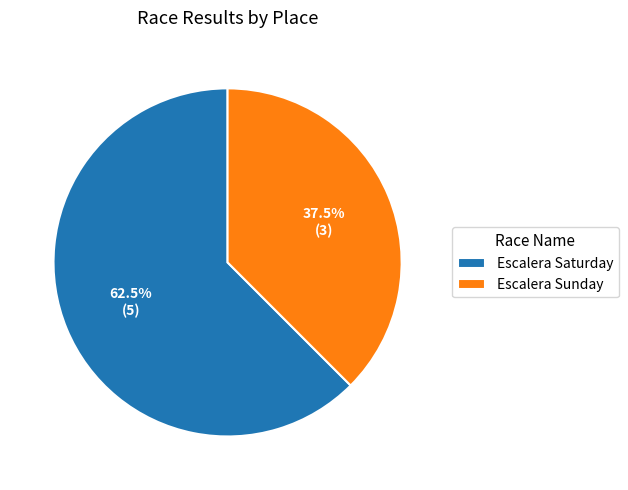

Which category has the biggest portion of the pie?

Escalera Saturday